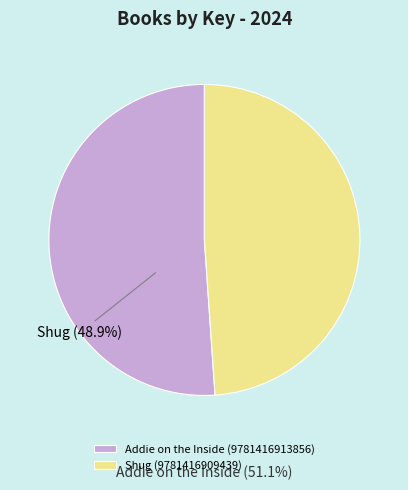

What is the largest slice in the pie chart?

Addie on the Inside (9781416913856)